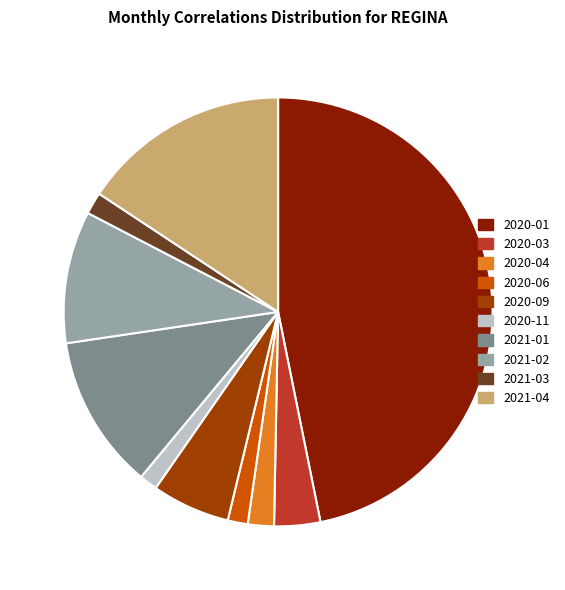

Which category has the biggest portion of the pie?

2020-01